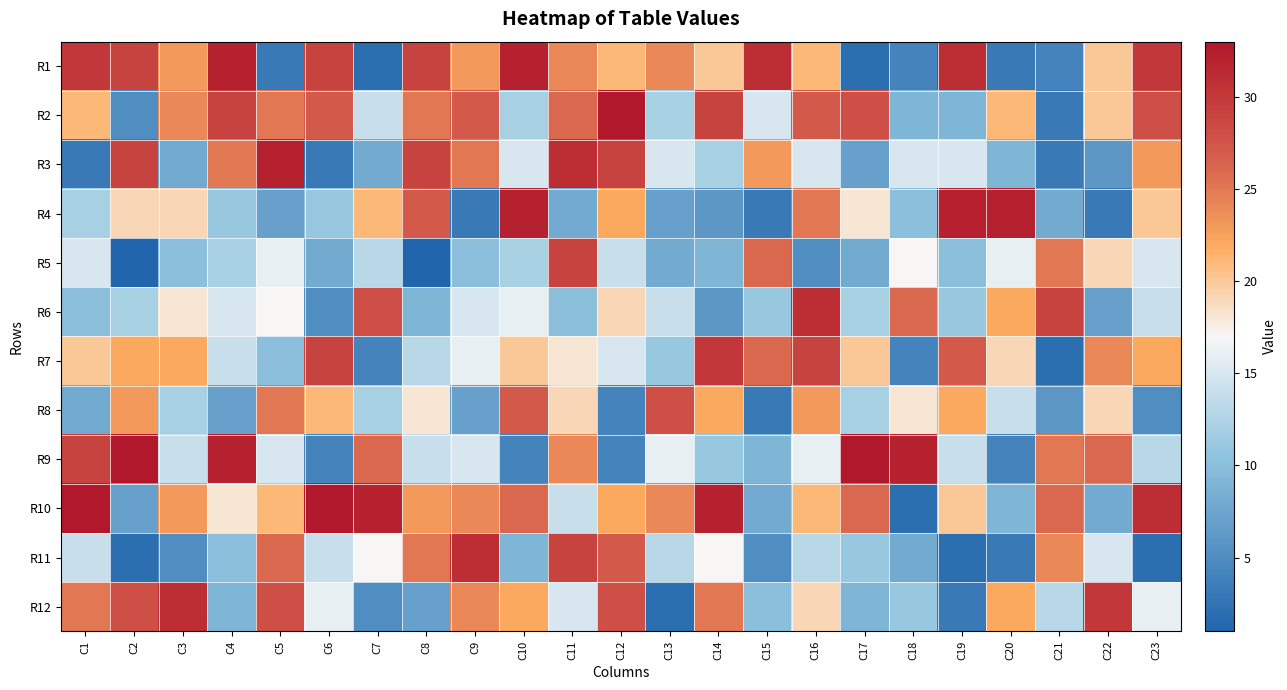

Reading left to right, list all the values displayed in this chart.

R1: C1=30	C2=29	C3=23	C4=32	C5=3	C6=29	C7=2	C8=29	C9=23	C10=32	C11=24	C12=21	C13=24	C14=20	C15=31	C16=21	C17=2	C18=4	C19=31	C20=3	C21=4	C22=20	C23=30
R2: C1=21	C2=5	C3=24	C4=29	C5=25	C6=27	C7=14	C8=25	C9=27	C10=12	C11=26	C12=33	C13=12	C14=29	C15=15	C16=27	C17=28	C18=9	C19=9	C20=21	C21=3	C22=20	C23=28
R3: C1=3	C2=29	C3=8	C4=25	C5=32	C6=3	C7=8	C8=29	C9=25	C10=15	C11=31	C12=29	C13=15	C14=12	C15=23	C16=15	C17=7	C18=15	C19=15	C20=9	C21=3	C22=6	C23=23
R4: C1=12	C2=19	C3=19	C4=11	C5=7	C6=11	C7=21	C8=27	C9=3	C10=32	C11=8	C12=22	C13=7	C14=6	C15=3	C16=25	C17=18	C18=10	C19=32	C20=32	C21=8	C22=3	C23=20
R5: C1=15	C2=1	C3=10	C4=12	C5=16	C6=8	C7=13	C8=1	C9=10	C10=12	C11=29	C12=14	C13=8	C14=9	C15=26	C16=5	C17=8	C18=17	C19=10	C20=16	C21=25	C22=19	C23=15
R6: C1=10	C2=12	C3=18	C4=15	C5=17	C6=5	C7=28	C8=9	C9=15	C10=16	C11=10	C12=19	C13=14	C14=6	C15=11	C16=31	C17=12	C18=26	C19=11	C20=22	C21=29	C22=7	C23=14
R7: C1=20	C2=22	C3=22	C4=14	C5=10	C6=29	C7=4	C8=13	C9=16	C10=20	C11=18	C12=15	C13=11	C14=30	C15=26	C16=29	C17=20	C18=4	C19=27	C20=19	C21=2	C22=24	C23=22
R8: C1=8	C2=23	C3=12	C4=7	C5=25	C6=21	C7=12	C8=18	C9=7	C10=27	C11=19	C12=4	C13=28	C14=22	C15=3	C16=23	C17=12	C18=18	C19=22	C20=14	C21=6	C22=19	C23=5
R9: C1=29	C2=33	C3=14	C4=32	C5=15	C6=4	C7=26	C8=14	C9=15	C10=4	C11=24	C12=4	C13=16	C14=11	C15=9	C16=16	C17=33	C18=32	C19=14	C20=4	C21=25	C22=26	C23=13
R10: C1=33	C2=7	C3=23	C4=18	C5=21	C6=33	C7=32	C8=23	C9=24	C10=26	C11=14	C12=22	C13=24	C14=32	C15=8	C16=21	C17=26	C18=2	C19=20	C20=9	C21=26	C22=8	C23=31
R11: C1=14	C2=2	C3=5	C4=10	C5=26	C6=14	C7=17	C8=25	C9=31	C10=9	C11=29	C12=27	C13=13	C14=17	C15=5	C16=13	C17=11	C18=8	C19=2	C20=3	C21=24	C22=15	C23=2
R12: C1=25	C2=28	C3=31	C4=9	C5=28	C6=16	C7=5	C8=7	C9=24	C10=22	C11=15	C12=28	C13=2	C14=25	C15=10	C16=19	C17=9	C18=11	C19=3	C20=22	C21=13	C22=30	C23=16